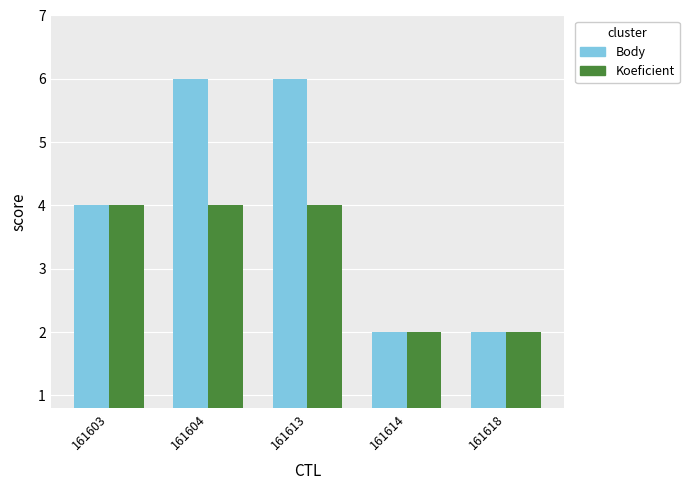

What is the sum of all Body values?

20